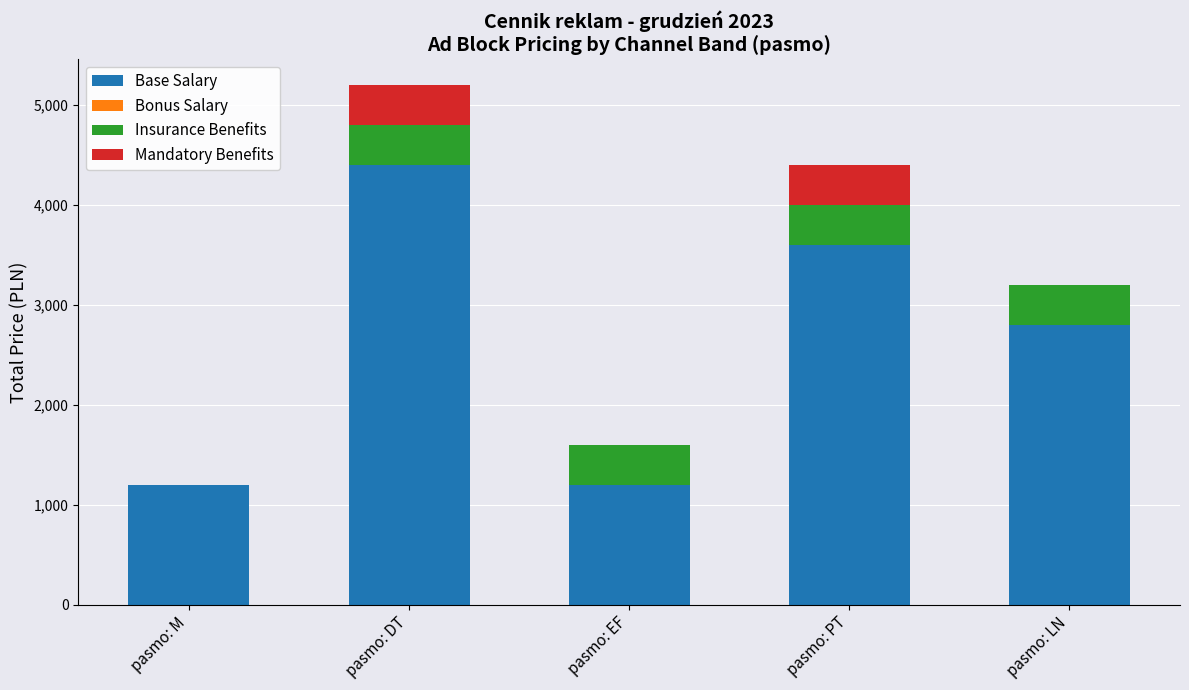

The Base Salary series shows 947 at pasmo: DT. True or false?

False